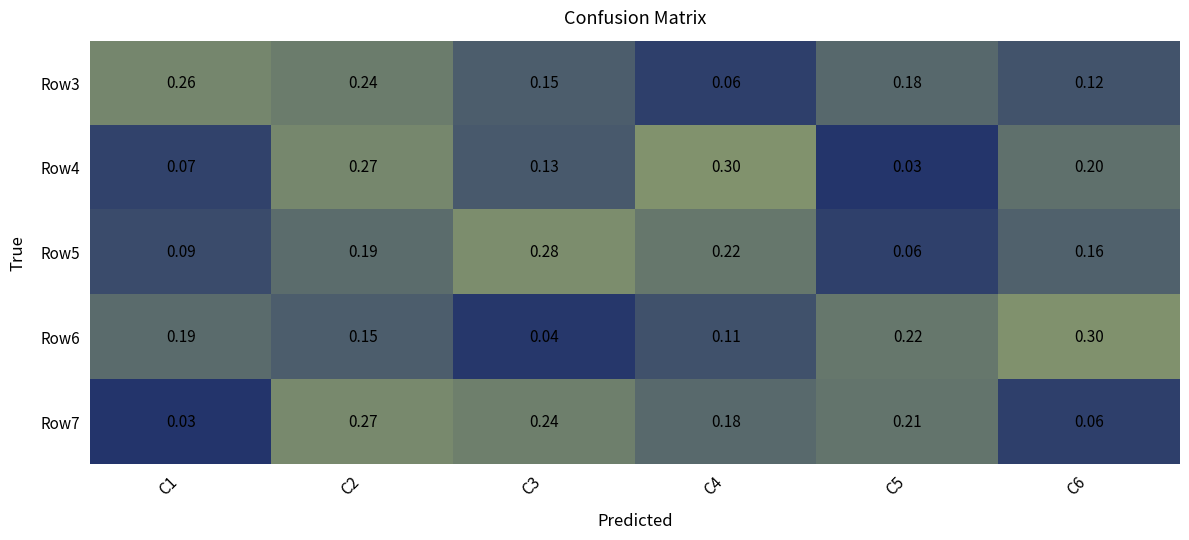

What is the spread (max minus min) of values at C1?

0.2